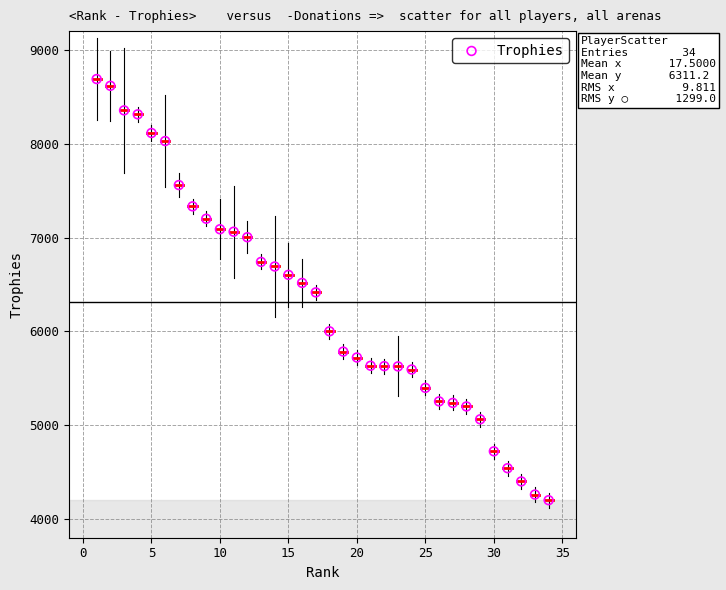

What is the range of Y values (max minus min)?

4489